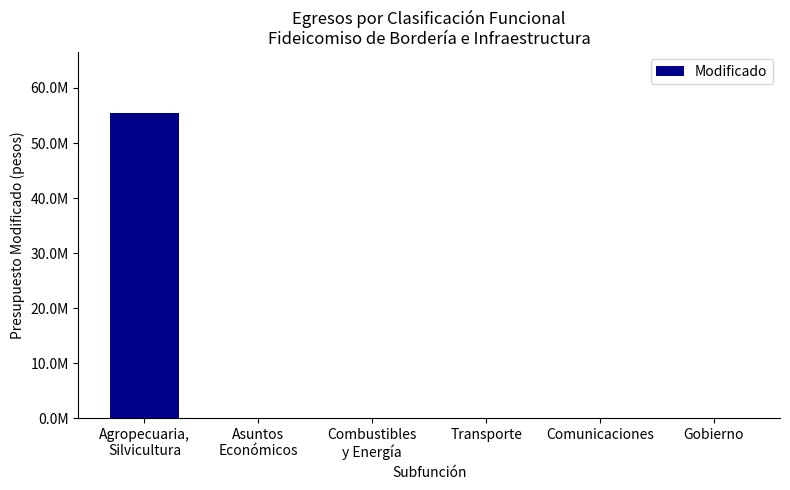

Which category has the highest value across all series?

Agropecuaria,
Silvicultura